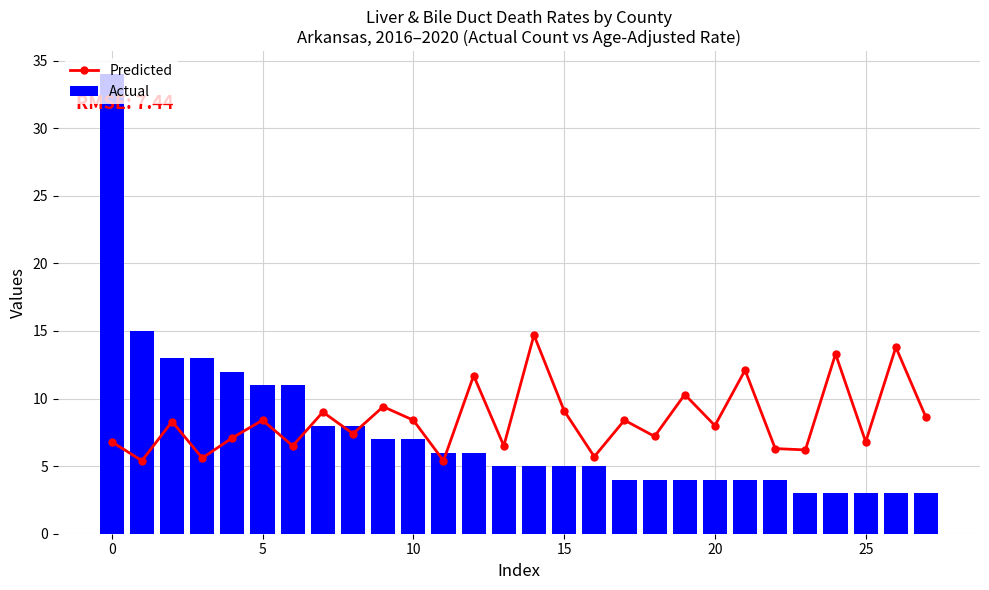

Does the chart contain any negative values?

No